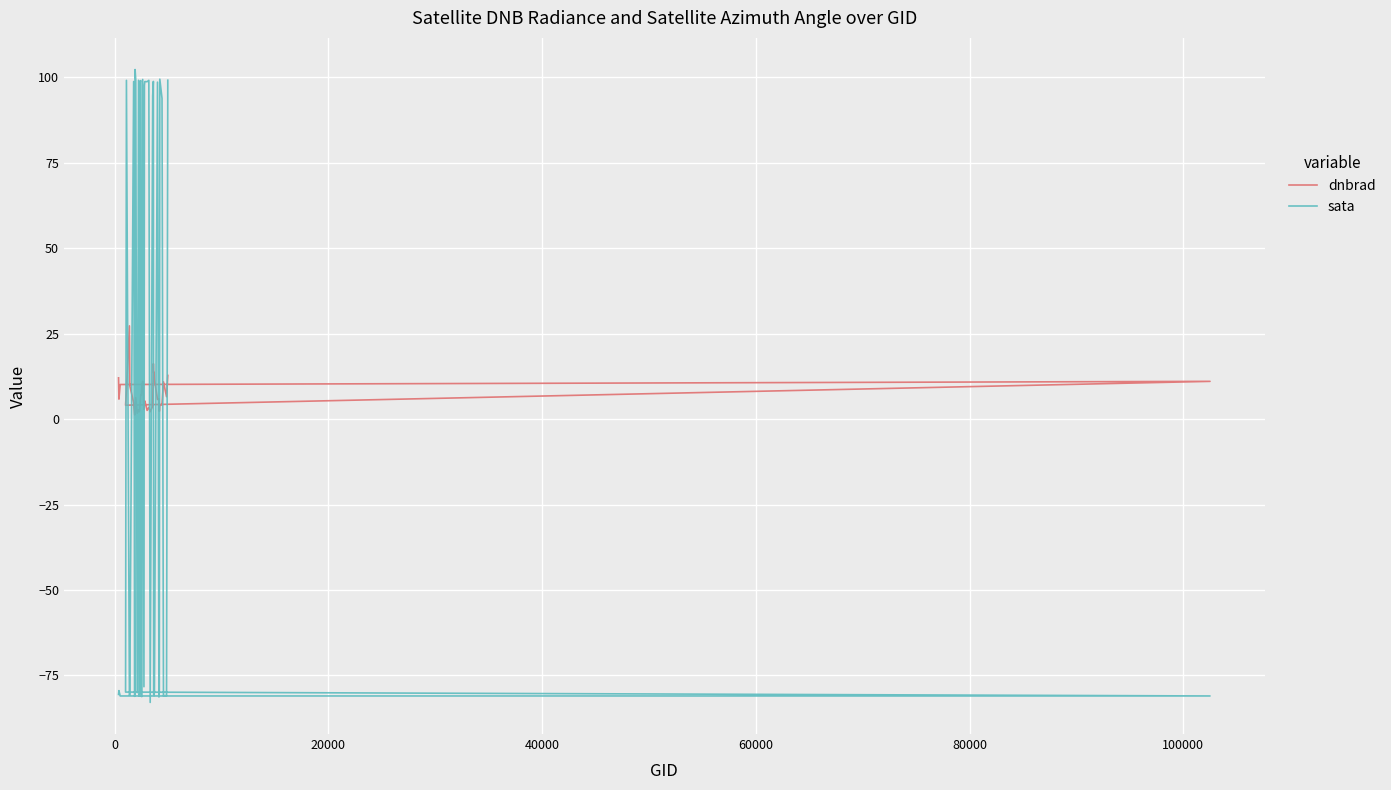

Reading right to left, what are all the values shown in this chart?

dnbrad: 12.8	6.6	10.9	4.2	4.1	2.3	6.0	5.7	11.5	13.7	13.5	16.2	3.8	2.2	3.4	2.6	5.3	4.5	2.8	11.1	9.4	7.1	7.1	3.9	2.5	2.1	2.7	1.7	6.3	1.3	1.2	4.8	9.8	27.3	8.4	4.1	11.1	10.1	5.9	12.1
sata: 99.2	-80.9	-80.9	93.8	99.5	-79.6	-81.3	98.6	-79.8	-80.8	-80.6	98.8	94.6	-82.9	99.1	98.7	98.8	97.7	-78.3	99.4	-81.2	-81.0	99.1	98.8	-80.2	-81.0	99.1	-80.0	99.1	102.3	-81.1	98.8	-80.5	-80.7	99.1	-79.9	-81.0	-81.0	-79.4	-80.5